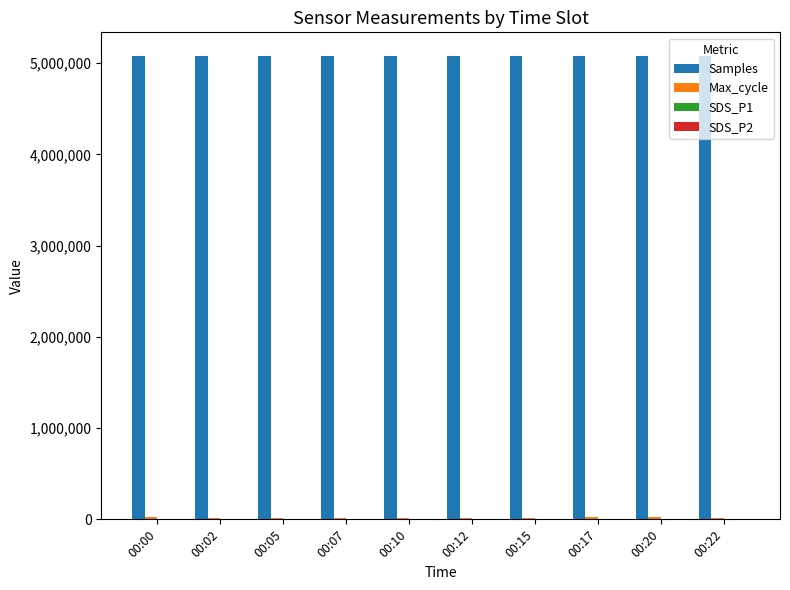

The value of Samples at 00:15 is 5081525.0. True or false?

True